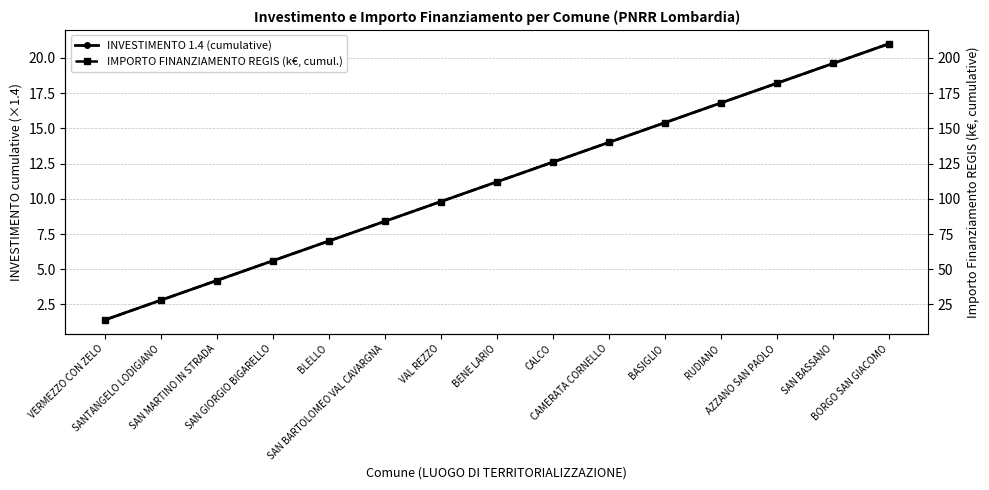

List the labels in order of INVESTIMENTO 1.4 (cumulative) value, largest first.

BORGO SAN GIACOMO, SAN BASSANO, AZZANO SAN PAOLO, RUDIANO, BASIGLIO, CAMERATA CORNELLO, CALCO, BENE LARIO, VAL REZZO, SAN BARTOLOMEO VAL CAVARGNA, BLELLO, SAN GIORGIO BIGARELLO, SAN MARTINO IN STRADA, SANTANGELO LODIGIANO, VERMEZZO CON ZELO